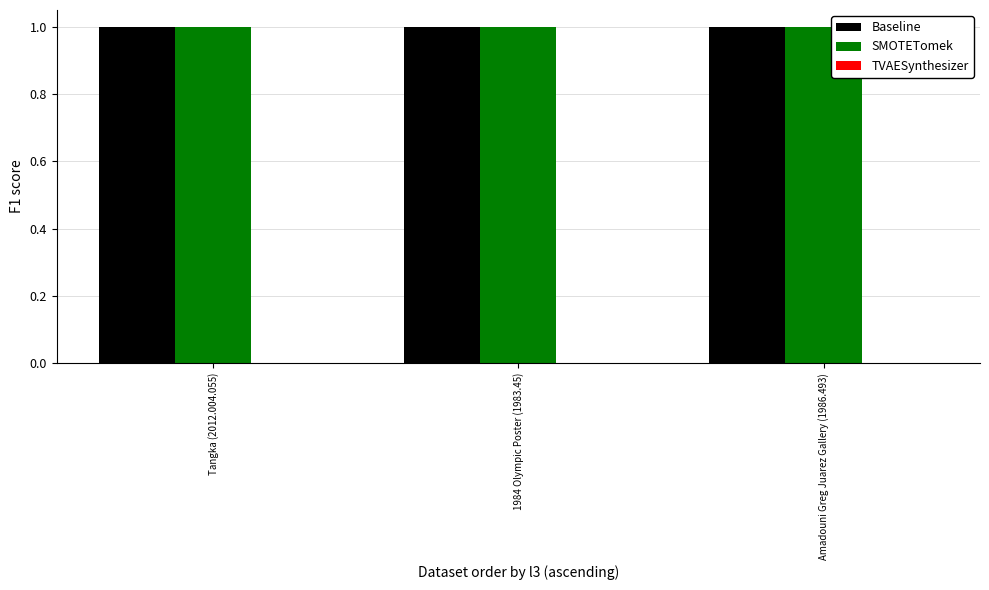

Reading left to right, list all the values displayed in this chart.

Baseline: 1	1	1
SMOTETomek: 1	1	1
TVAESynthesizer: 0	0	0